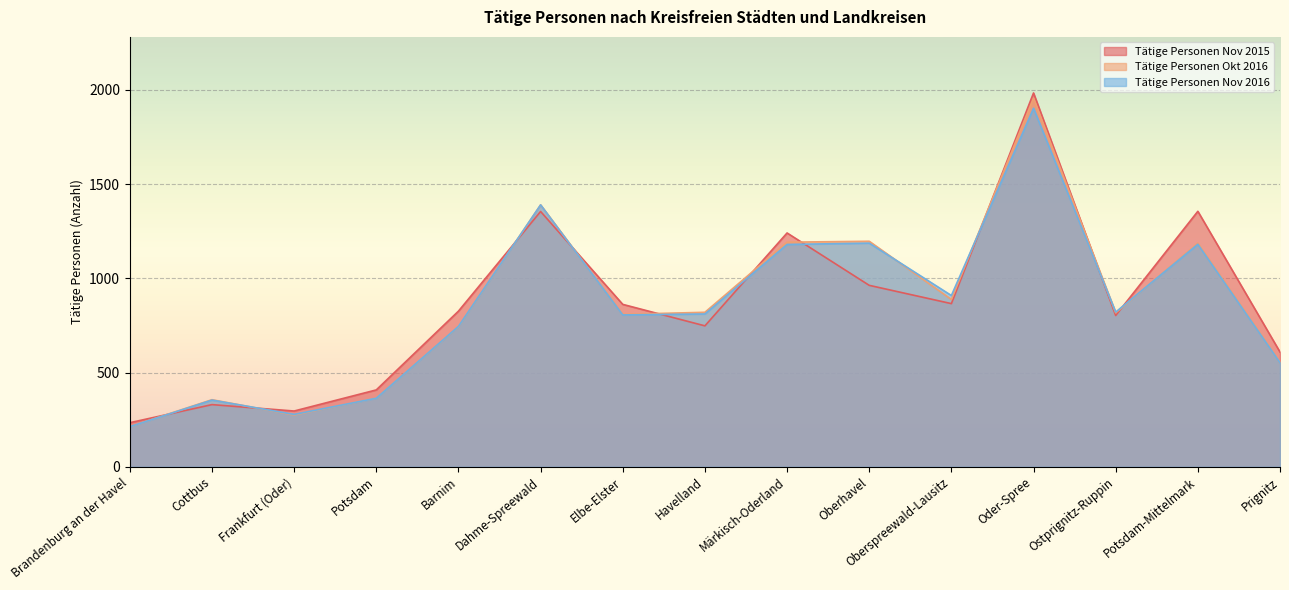

How many lines are shown in the chart?

3